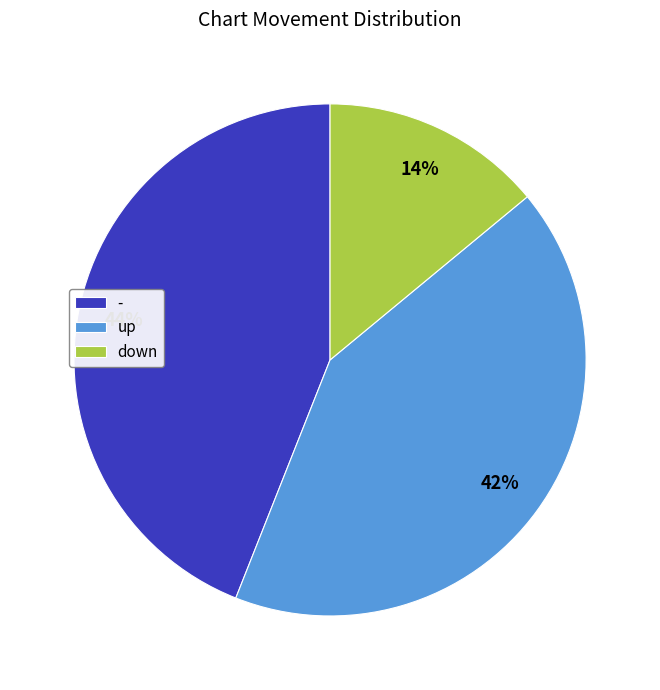

Is up the majority of the pie?

No